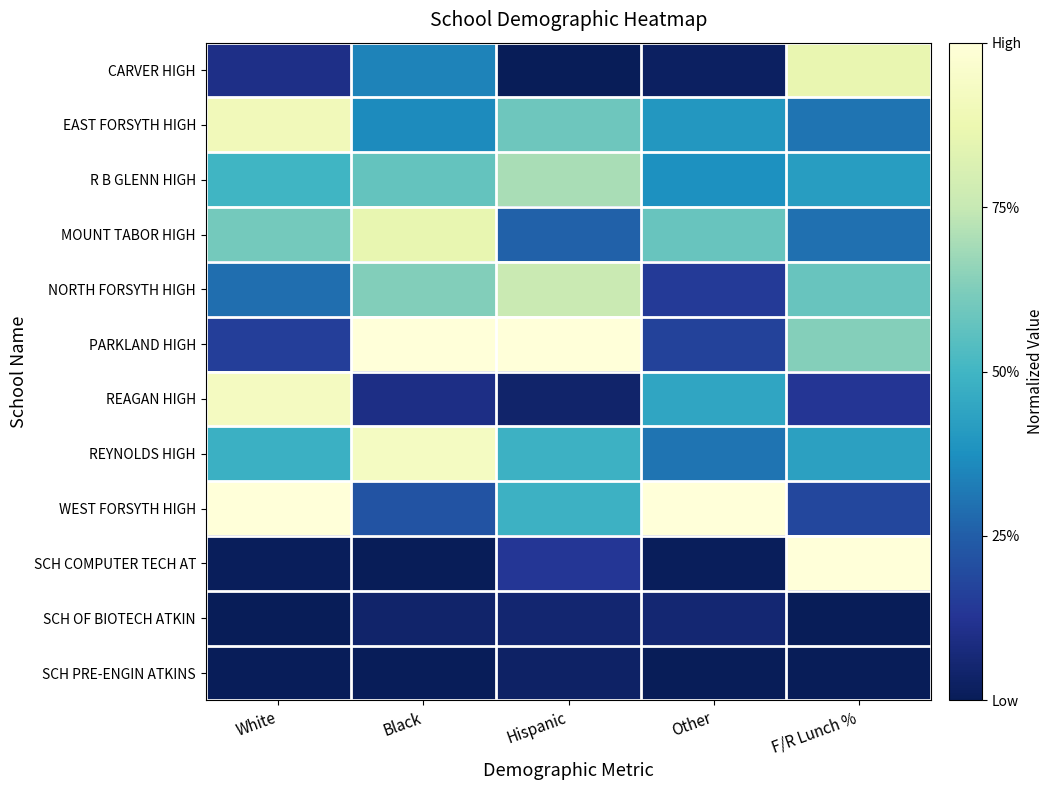

Is the value of REYNOLDS HIGH at F/R Lunch % greater than the value of SCH OF BIOTECH ATKIN at Other?

Yes